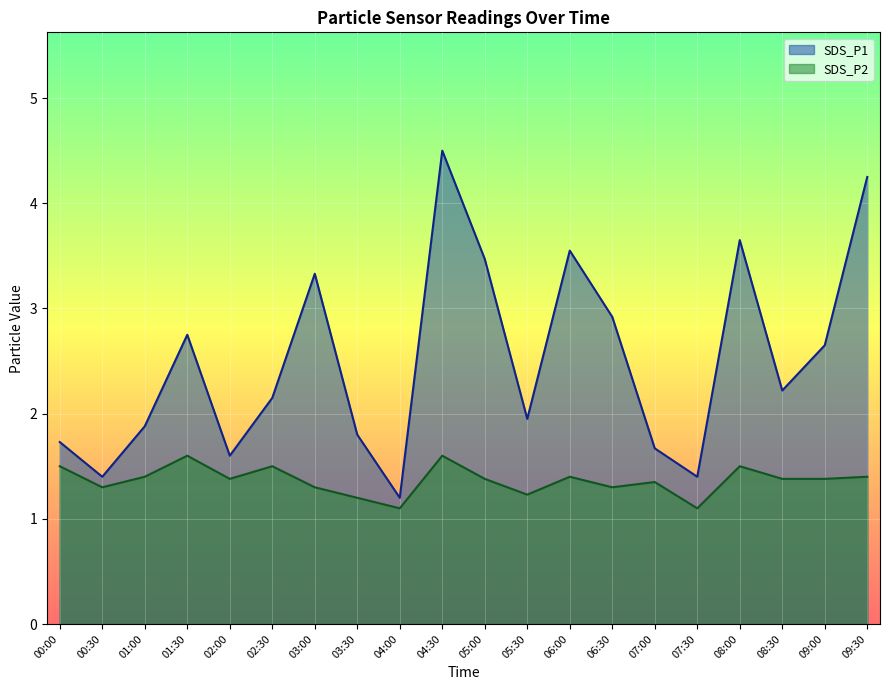

Rank the series at 00:00 from lowest to highest value.

SDS_P2, SDS_P1